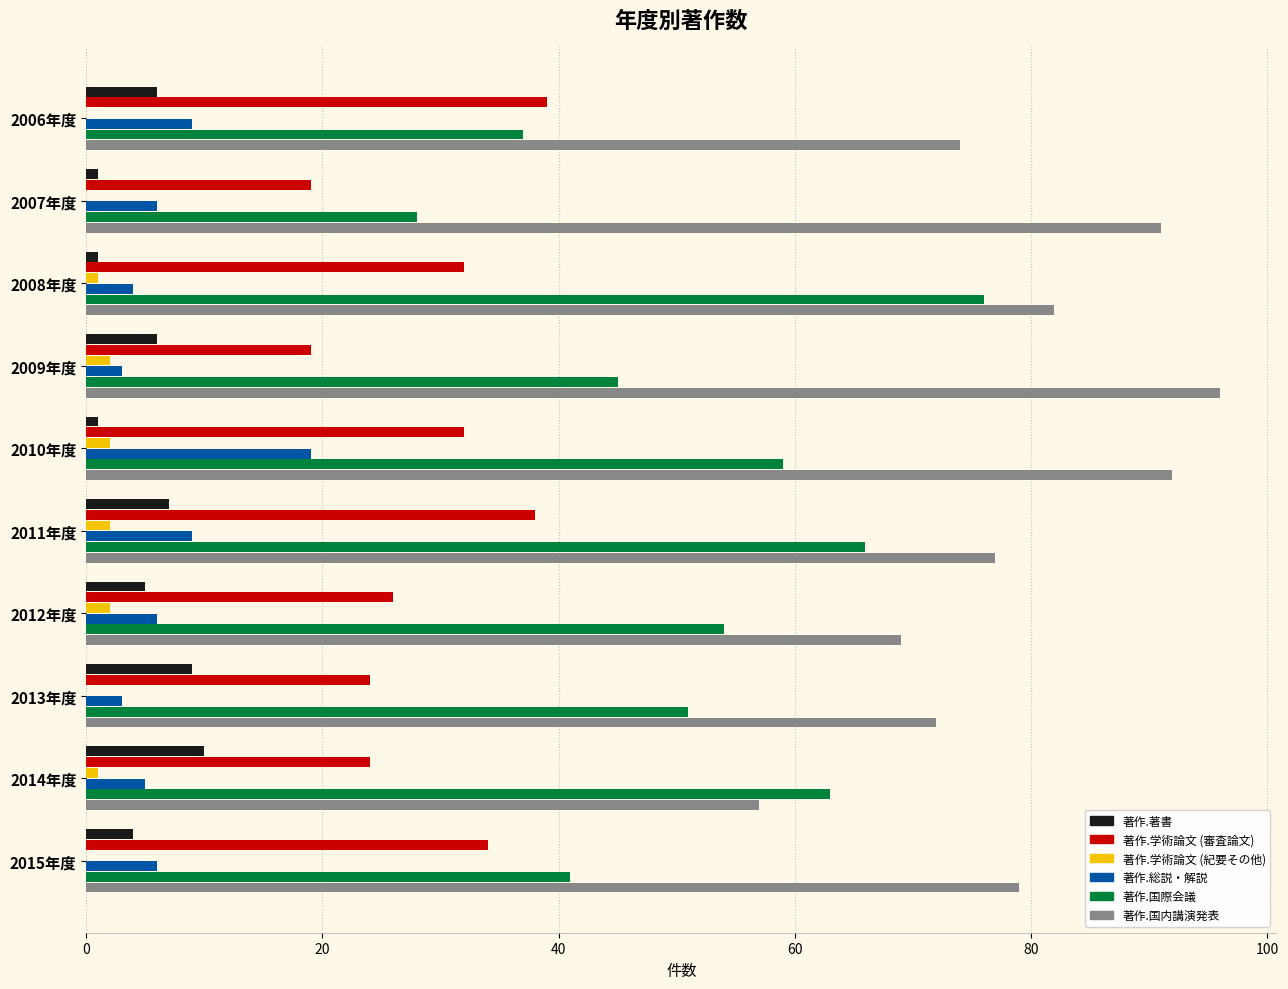

What is the maximum value shown in the chart?

96